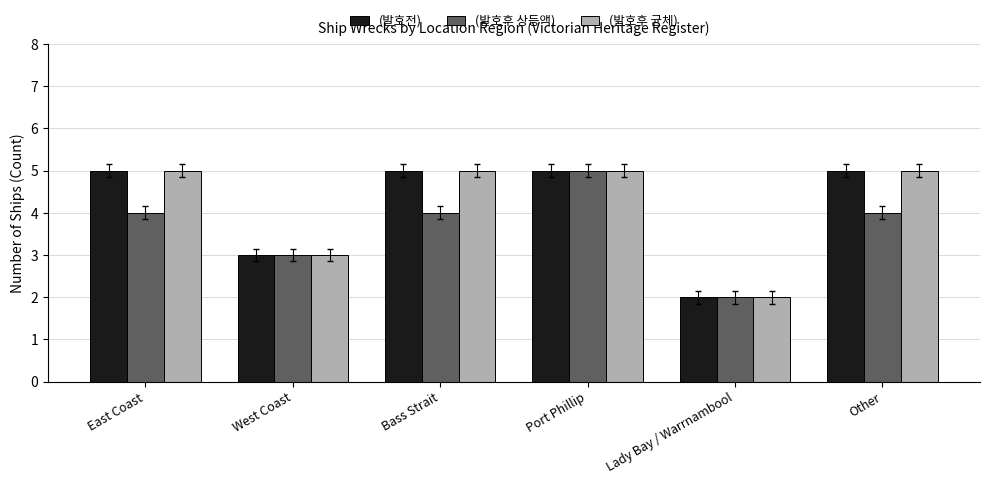

At which category is the sum across all series the highest?

Port Phillip